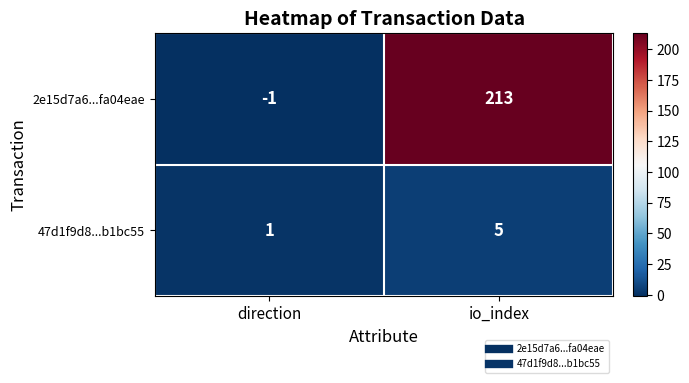

Reading right to left, what are all the values shown in this chart?

2e15d7a6...fa04eae: io_index=213	direction=-1
47d1f9d8...b1bc55: io_index=5	direction=1